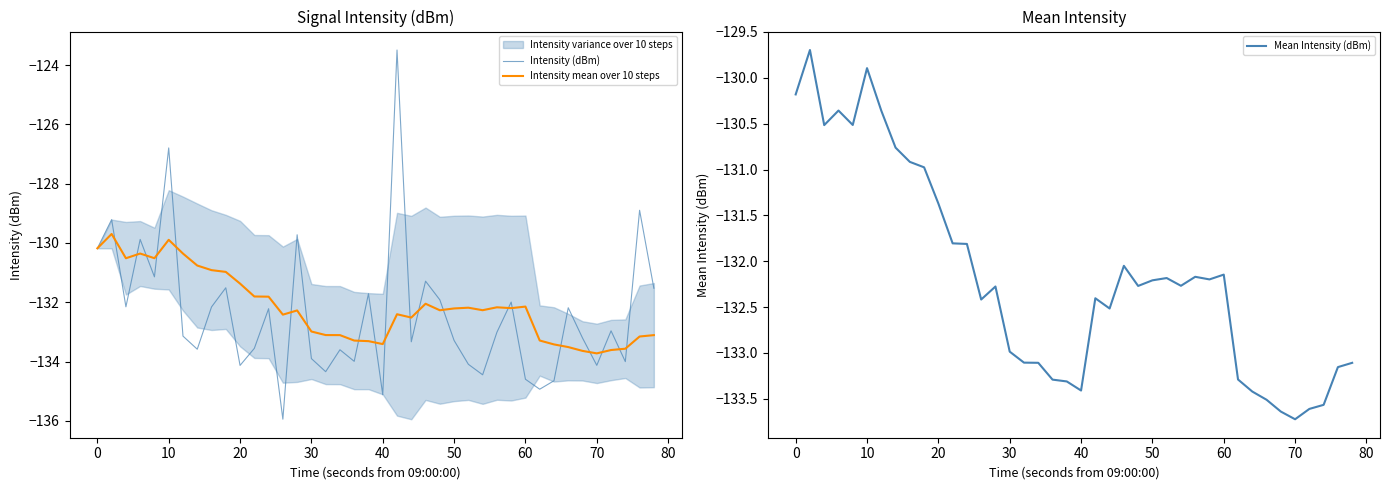

What is the sum of all Intensity mean over 10 steps values?

-5286.5